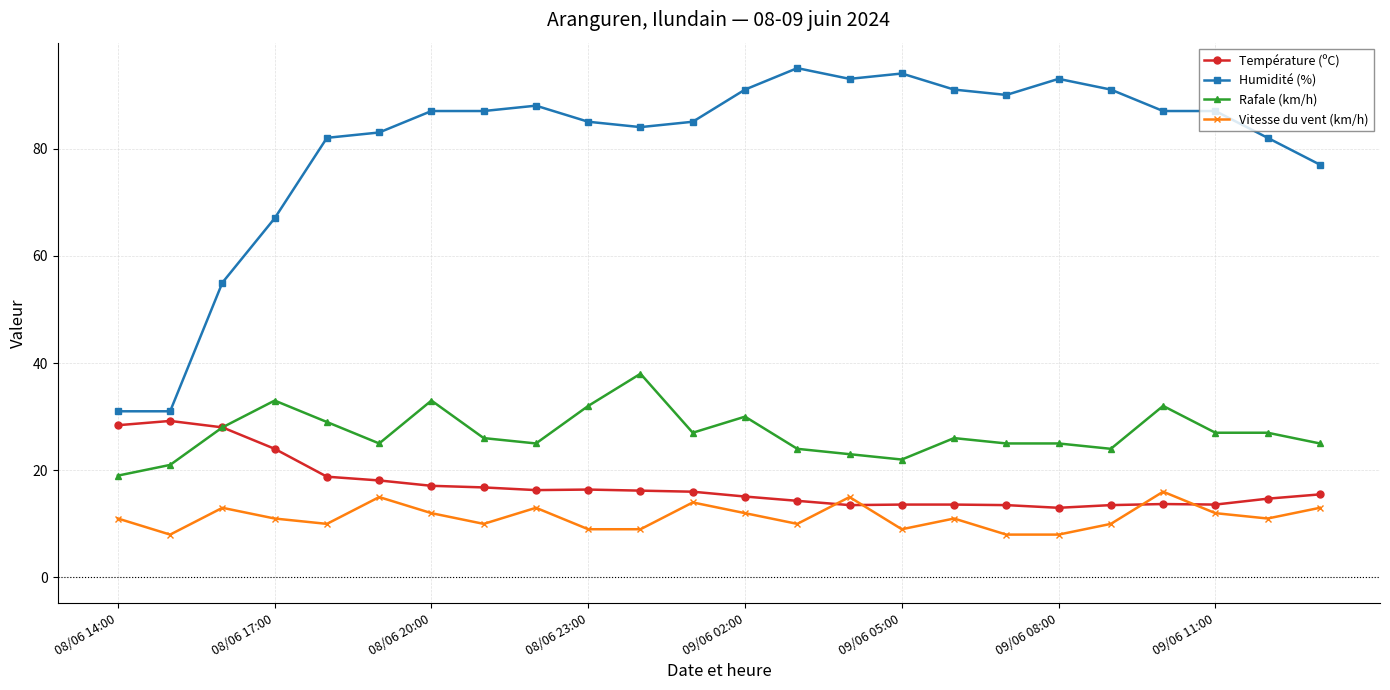

What is the sum of all Rafale (km/h) values?

646.0